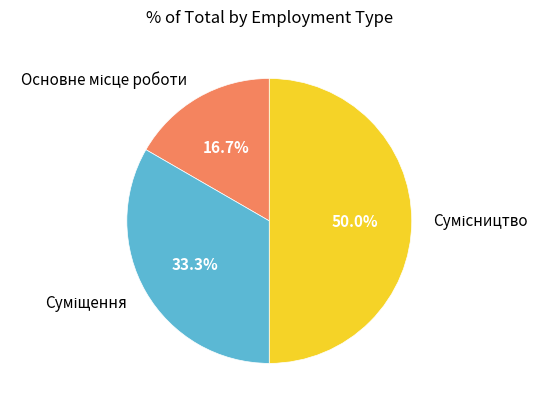

Count the number of slices in the pie.

3